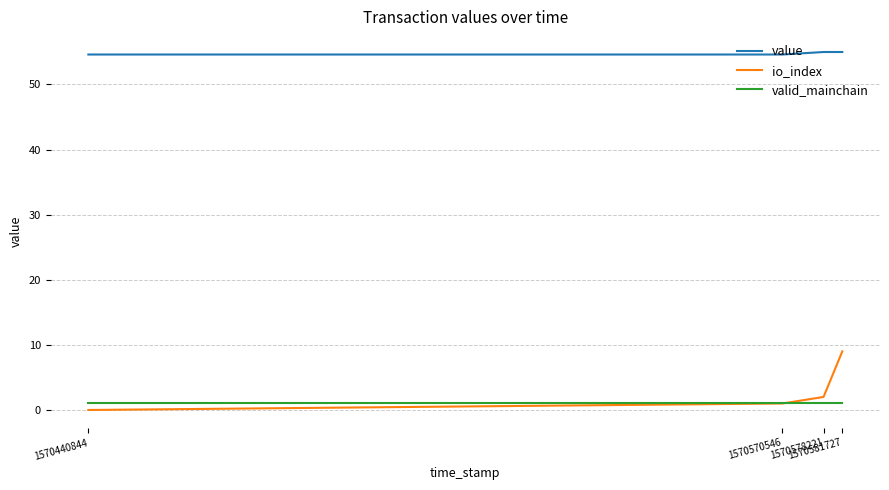

The value of io_index at 1570578221 is 2.0. True or false?

True